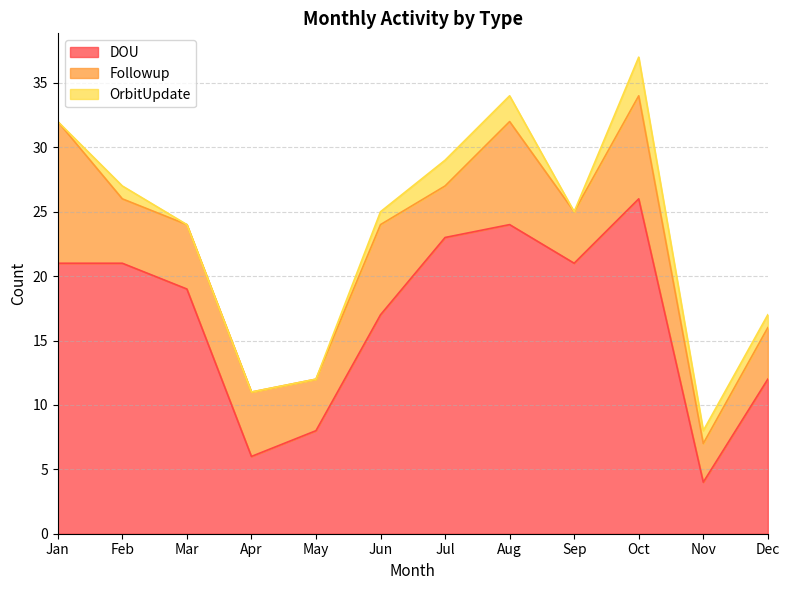

Reading left to right, what are all the values shown in this chart?

DOU: Jan=21	Feb=21	Mar=19	Apr=6	May=8	Jun=17	Jul=23	Aug=24	Sep=21	Oct=26	Nov=4	Dec=12
Followup: Jan=11	Feb=5	Mar=5	Apr=5	May=4	Jun=7	Jul=4	Aug=8	Sep=4	Oct=8	Nov=3	Dec=4
OrbitUpdate: Jan=0	Feb=1	Mar=0	Apr=0	May=0	Jun=1	Jul=2	Aug=2	Sep=0	Oct=3	Nov=1	Dec=1